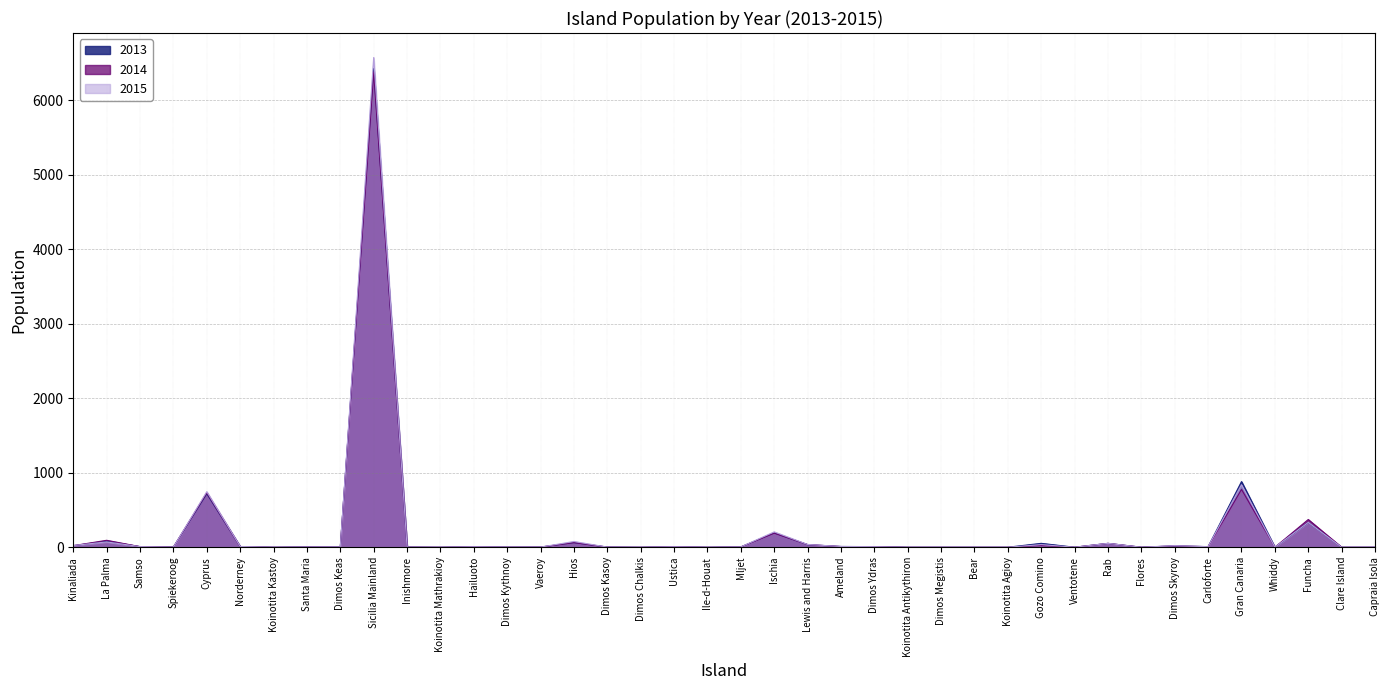

What is the difference between the second highest and second lowest values in the 2014 series?

776